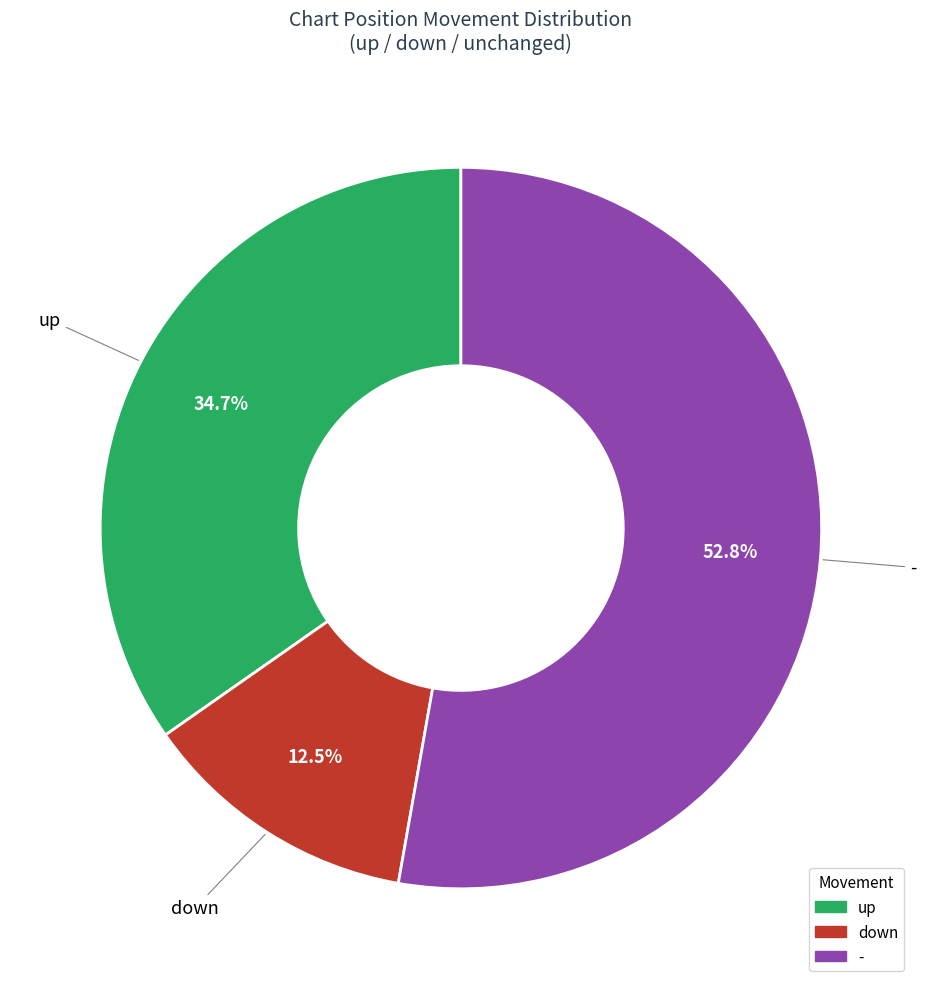

Approximately how many times larger is the value at down compared to up?

0.4